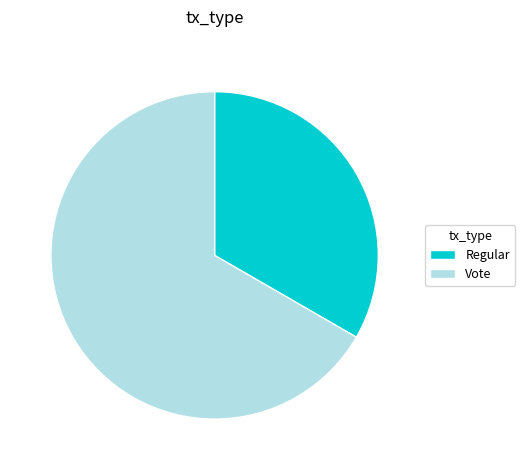

What is the majority slice?

Vote